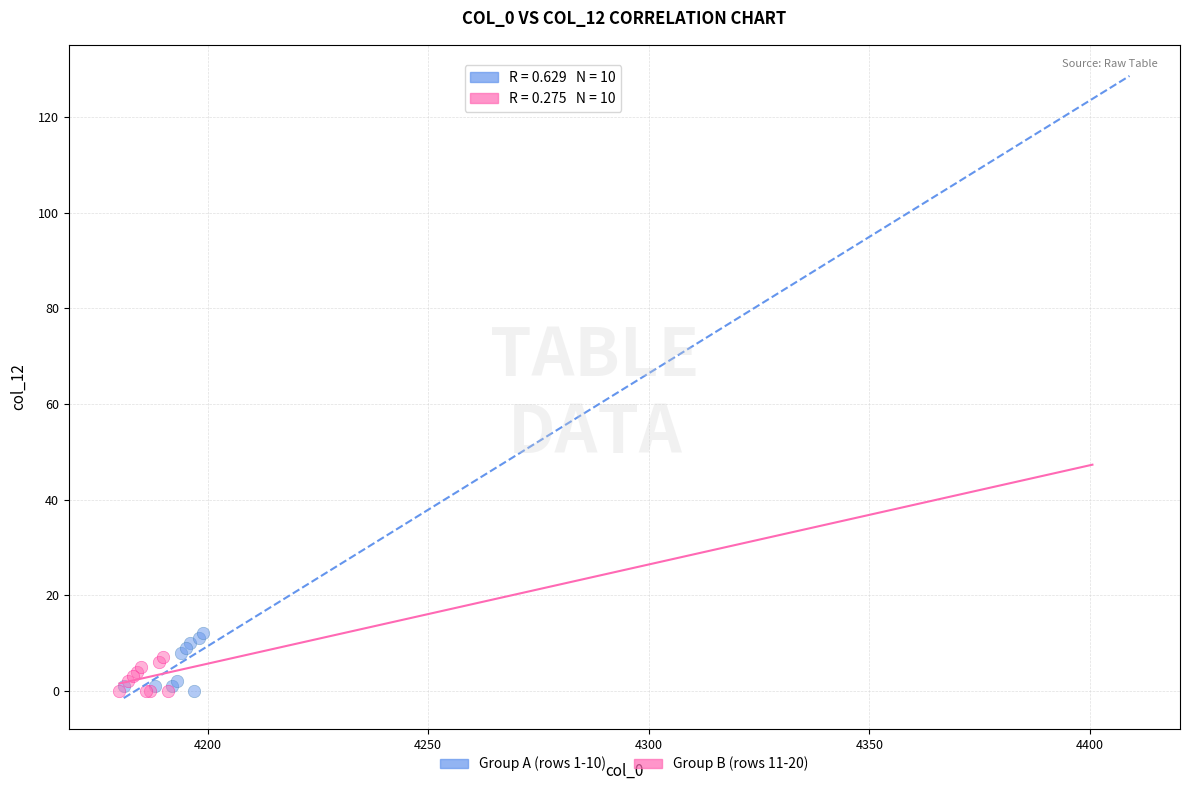

Which series has the widest spread of Y values?

Group A (rows 1-10)